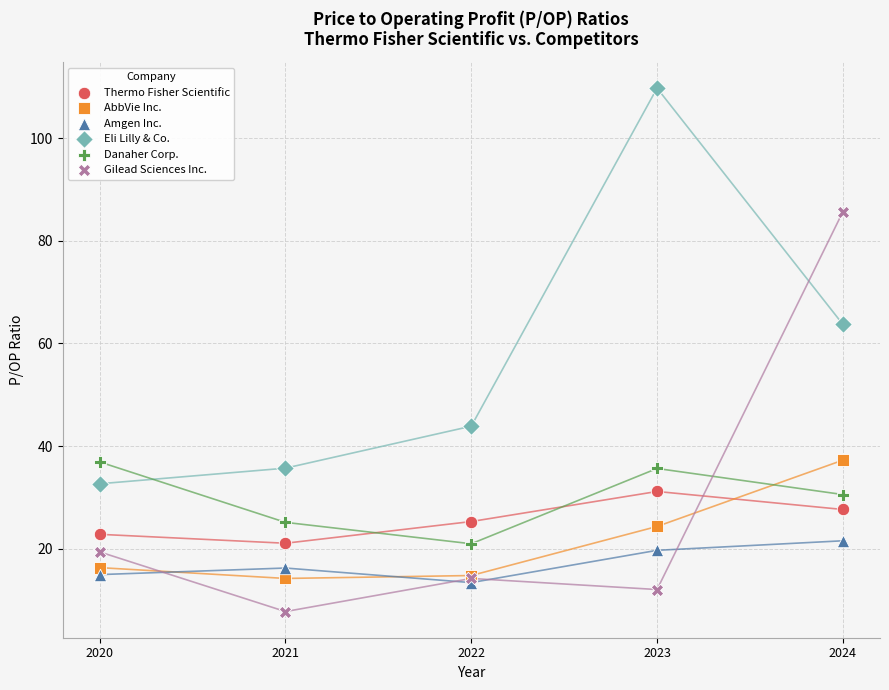

In the Eli Lilly & Co. series, what Y value is closest to 71?

63.7